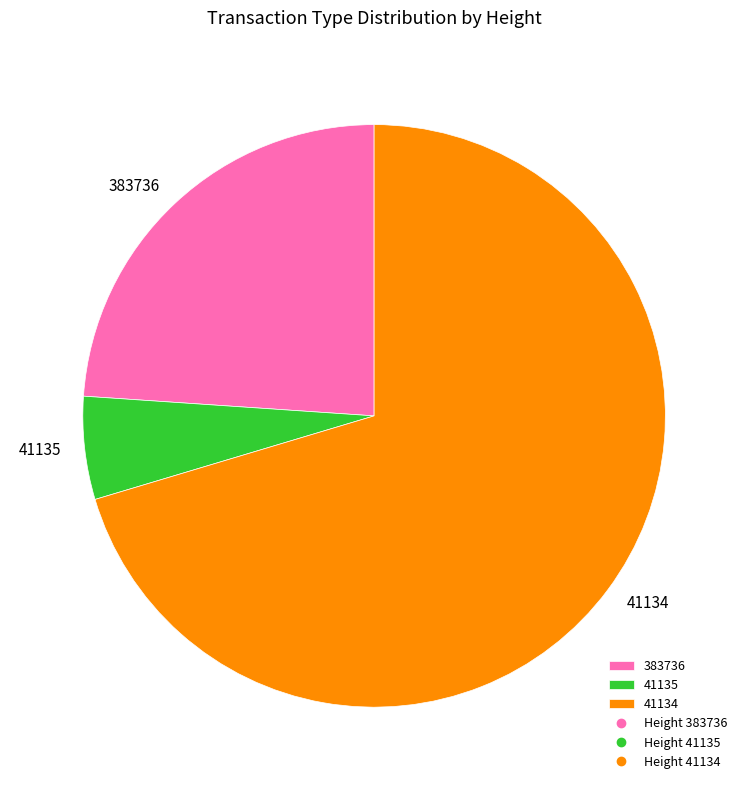

Which category has the biggest portion of the pie?

41134